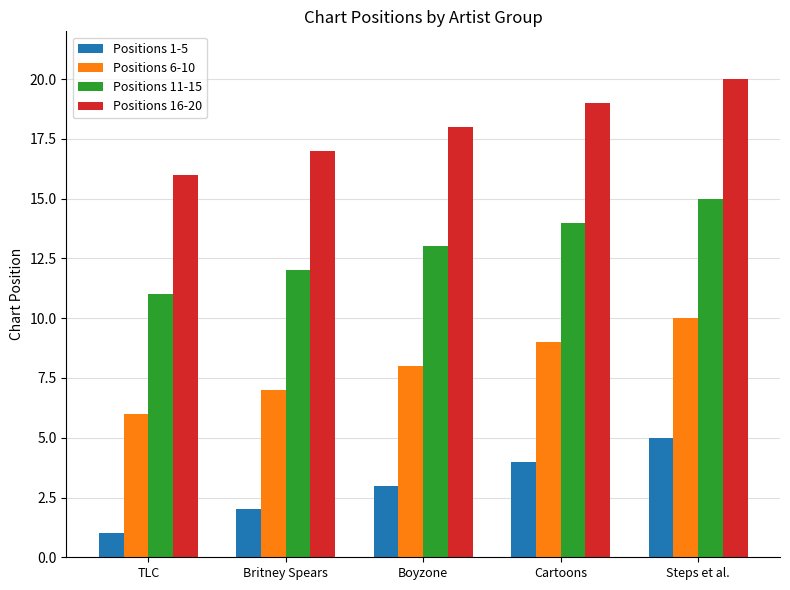

Count the Positions 16-20 values in the range 17 to 19.

3